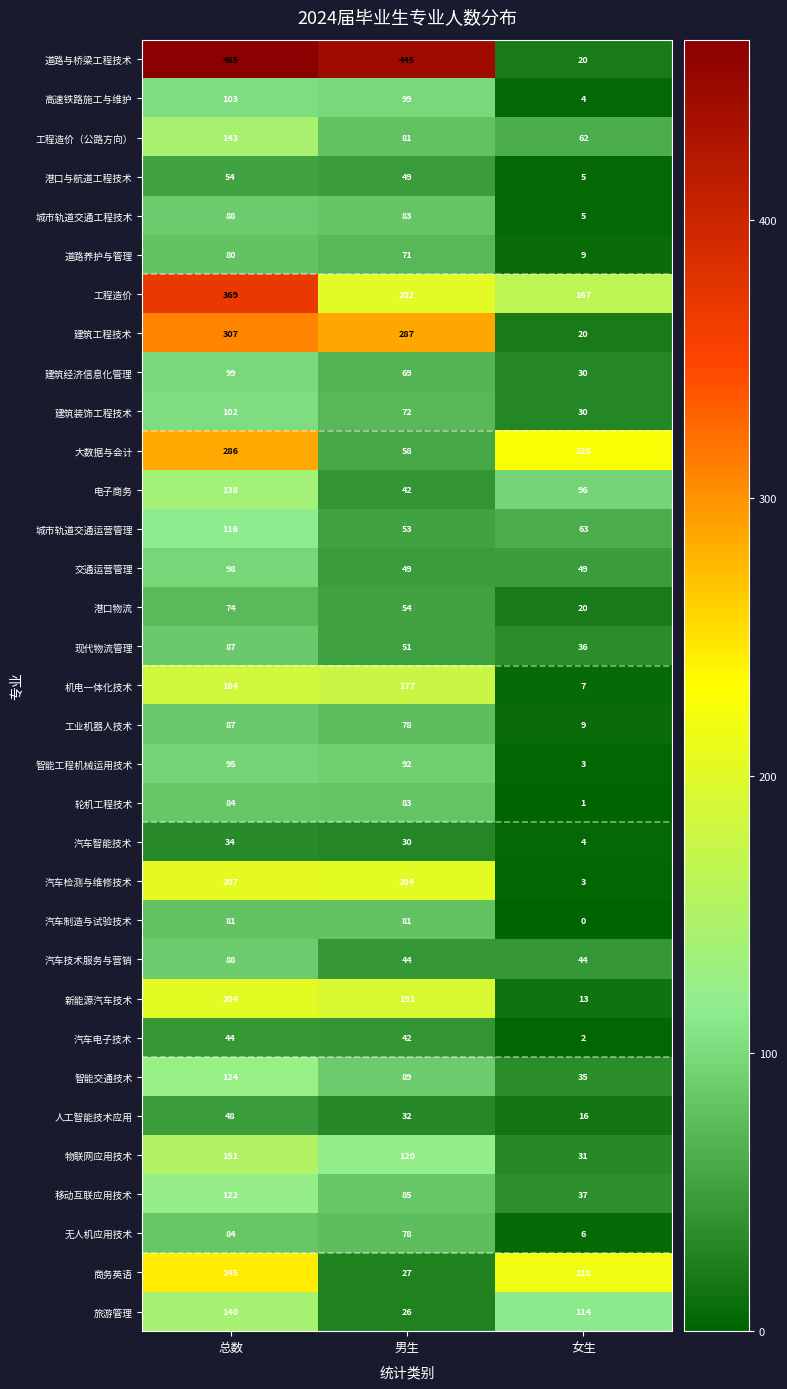

What value does the 物联网应用技术 series have at 总数, to the nearest 5?

150